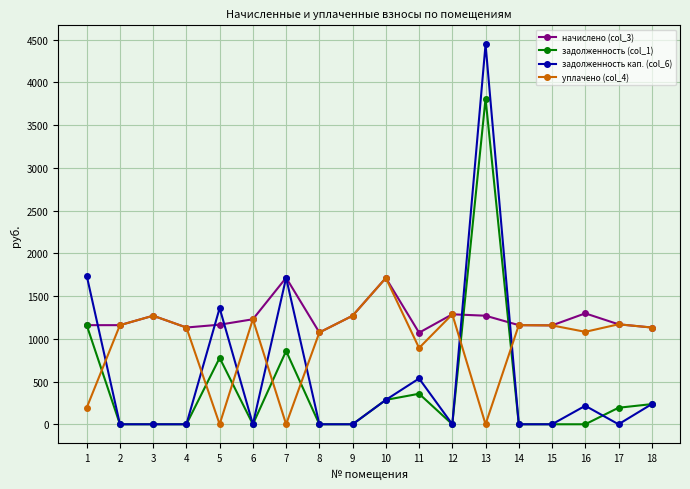

Which series ends up on top after the final intersection of уплачено (col_4) and задолженность кап. (col_6)?

уплачено (col_4)